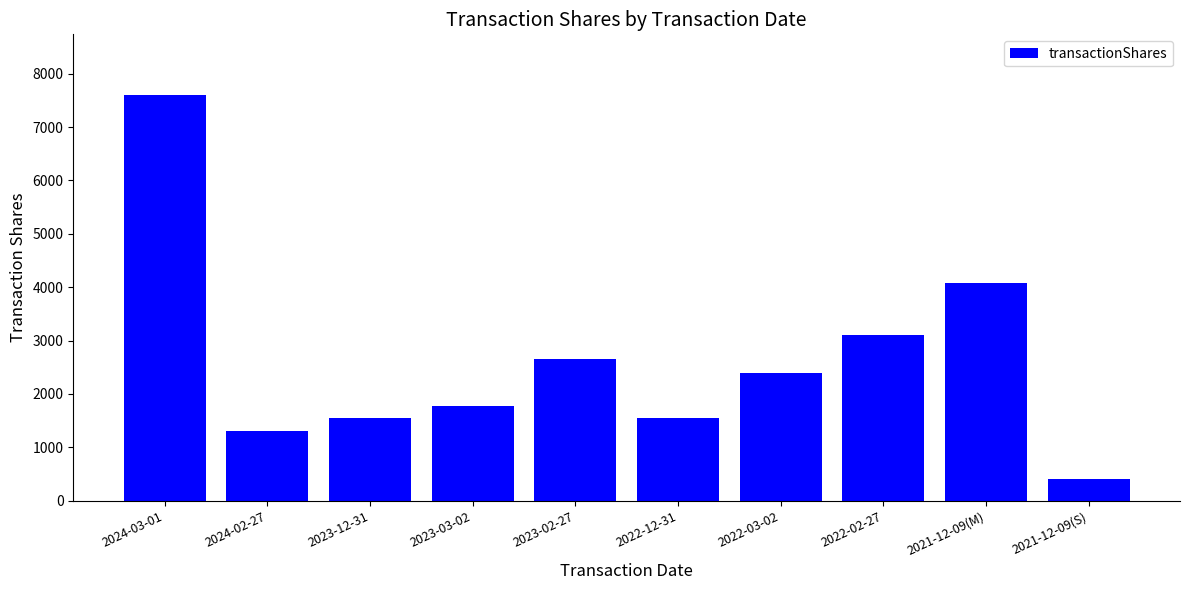

Reading right to left, extract all data points from this chart.

405	4085	3106	2386	1553	2652	1773	1553	1303	7597